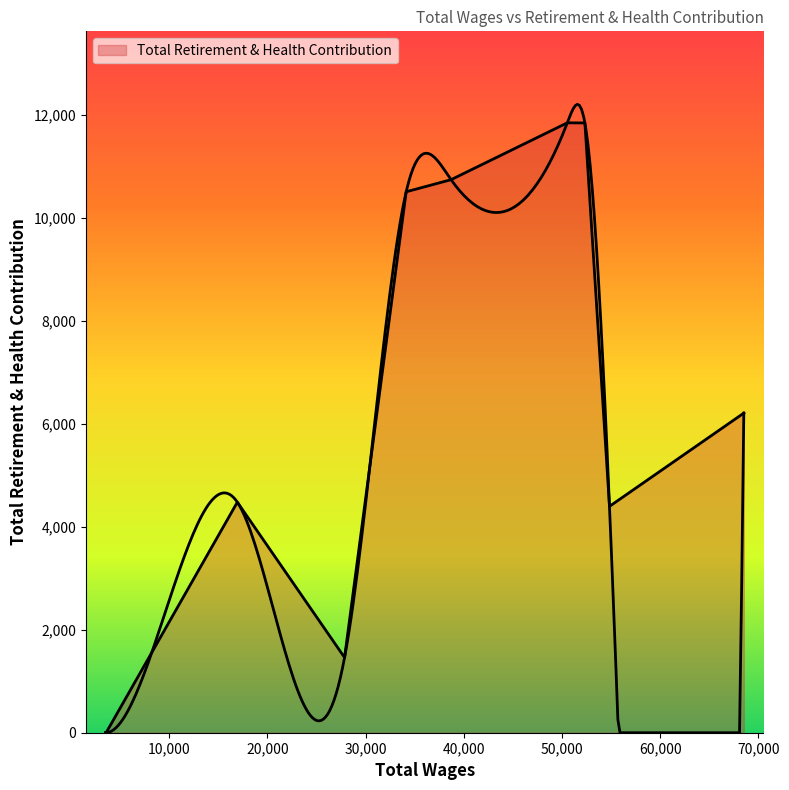

True or false: the data has more than 0 interior local peaks.

True